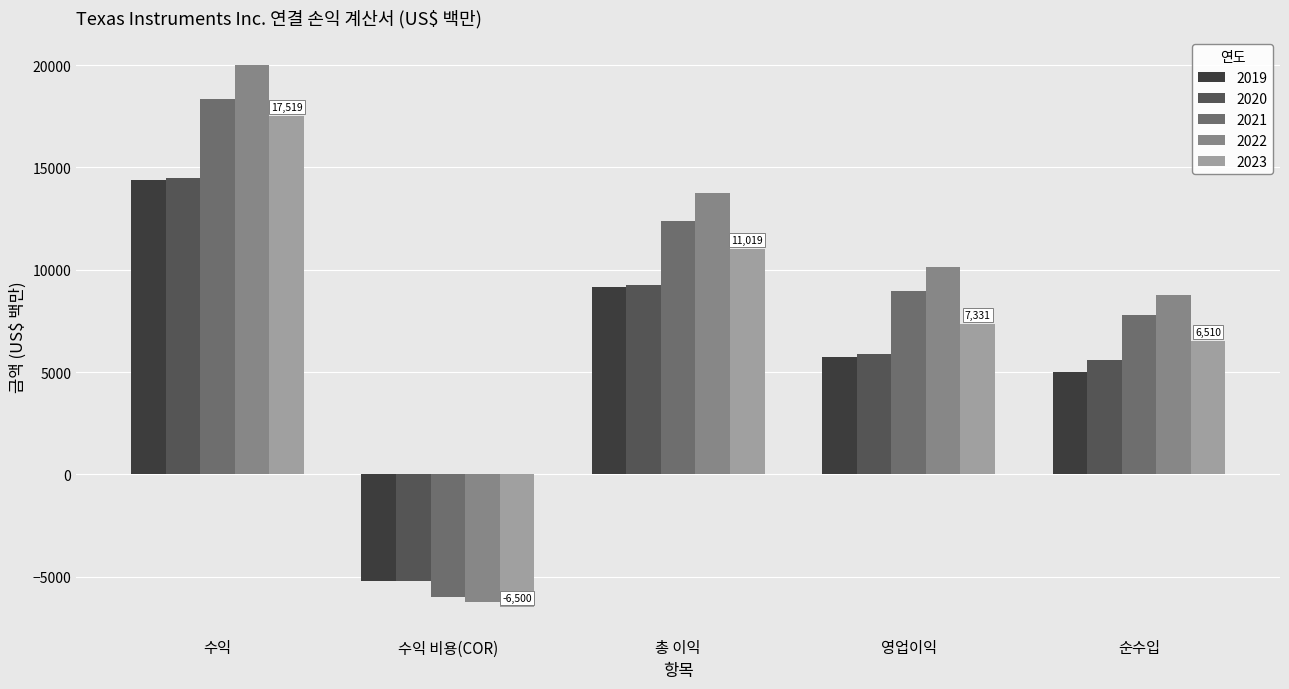

Reading left to right, what are all the values shown in this chart?

2019: 14383	-5219	9164	5723	5017
2020: 14461	-5192	9269	5894	5595
2021: 18344	-5968	12376	8960	7769
2022: 20028	-6257	13771	10140	8749
2023: 17519	-6500	11019	7331	6510